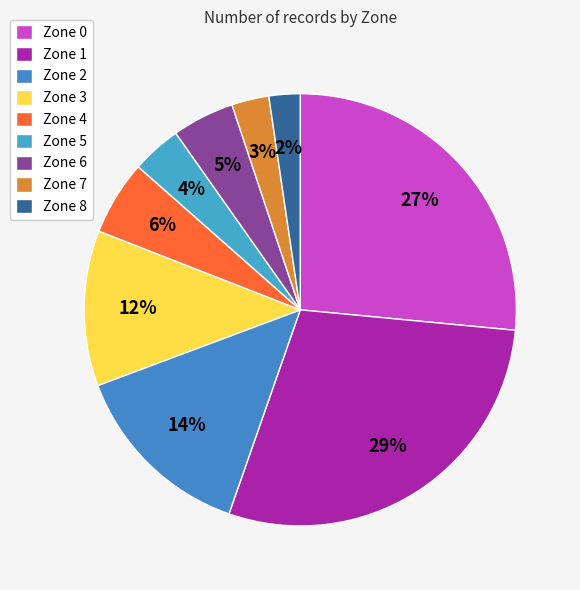

How many segments does this pie chart have?

9